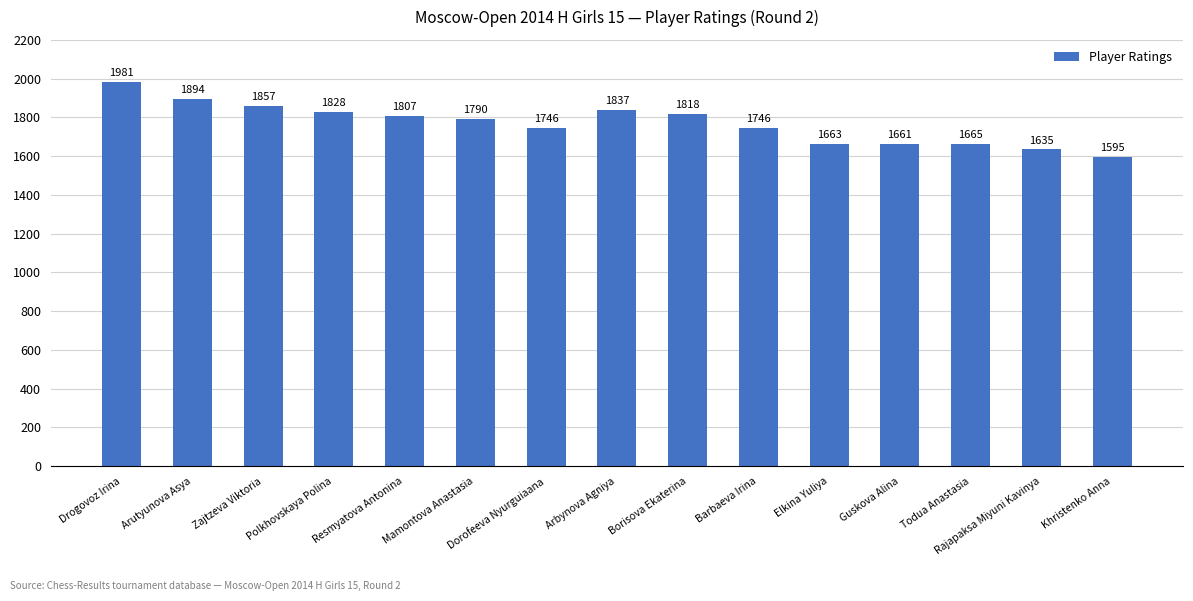

What is the smallest value displayed?

1595